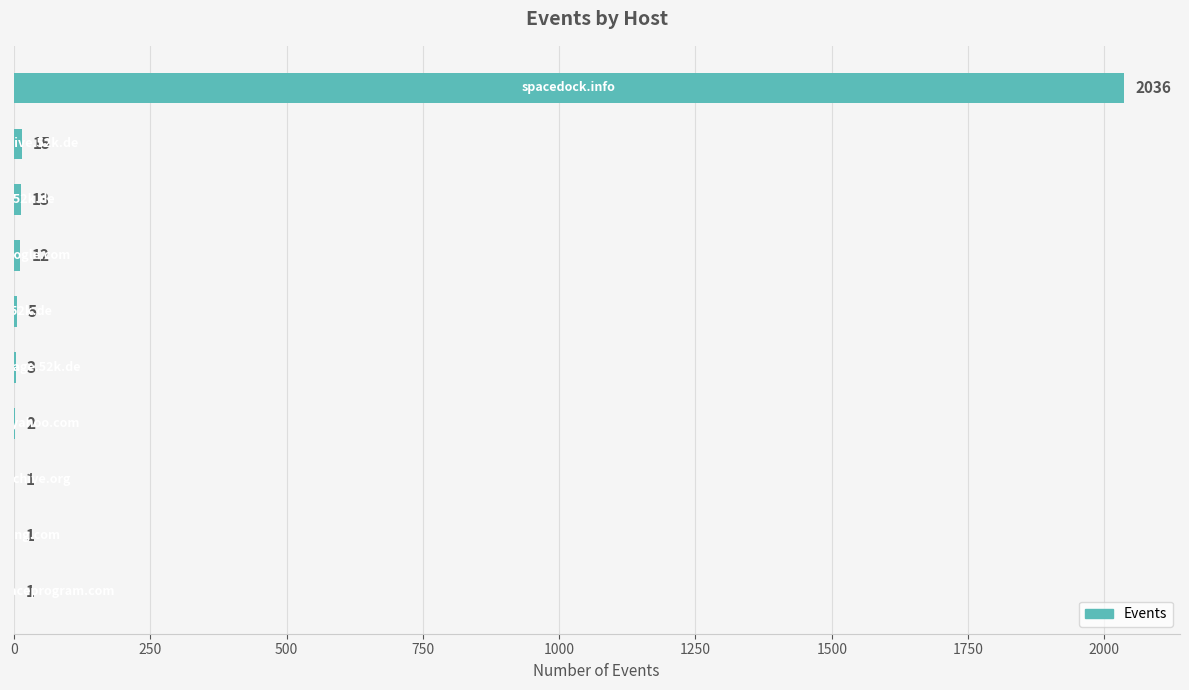

What is the maximum value shown in the chart?

2036